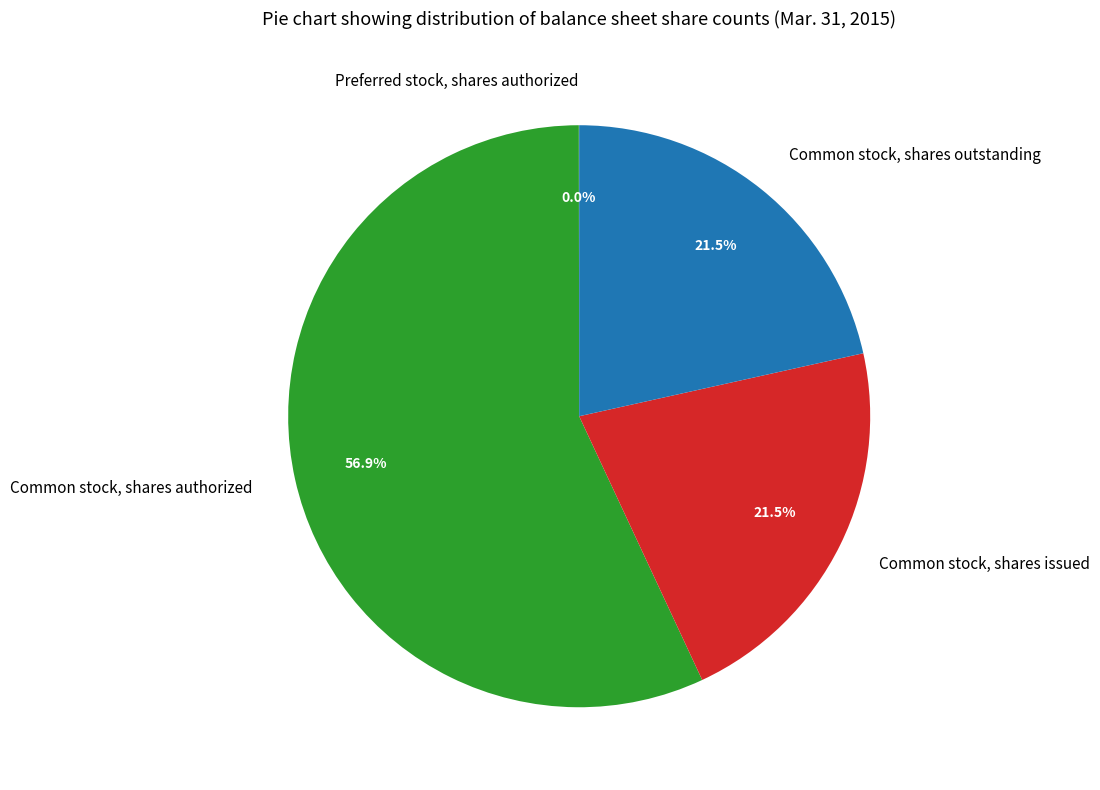

What portion of the pie excludes Common stock, shares issued?

78.5%